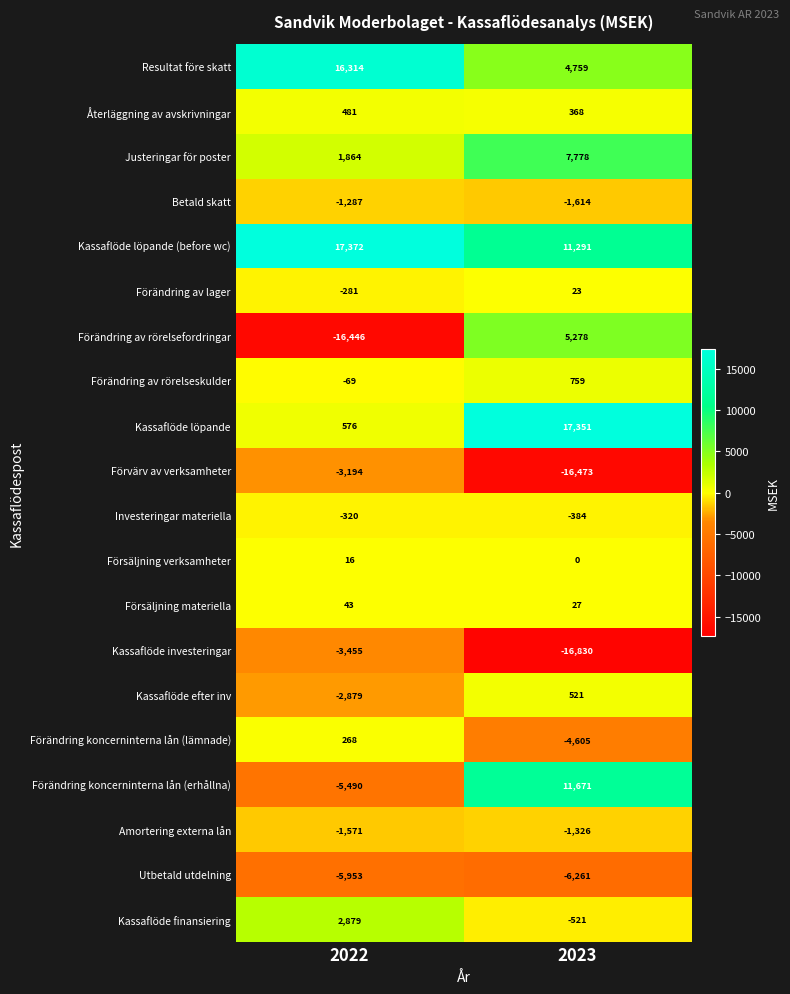

What is the total value across all series at 2022?

-1132